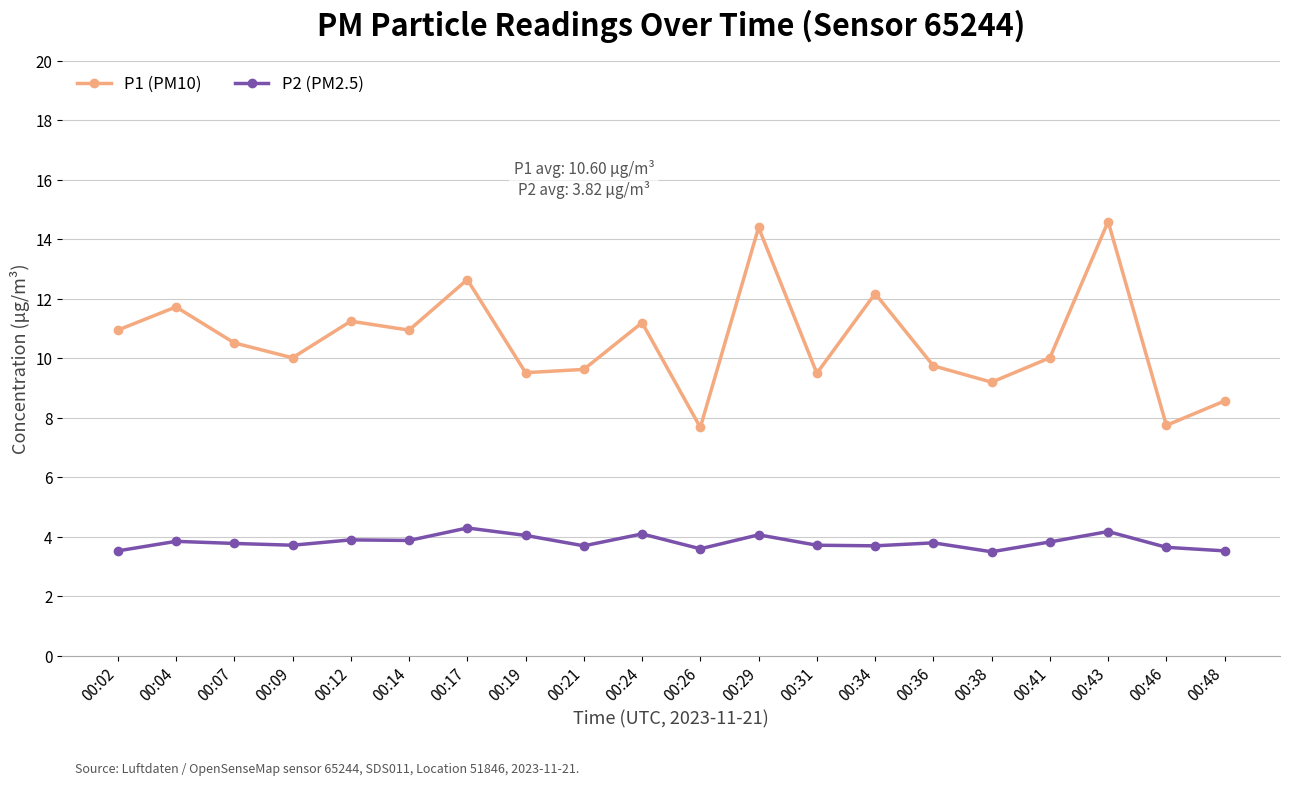

What is the spread (max minus min) of values at 00:26?

4.1